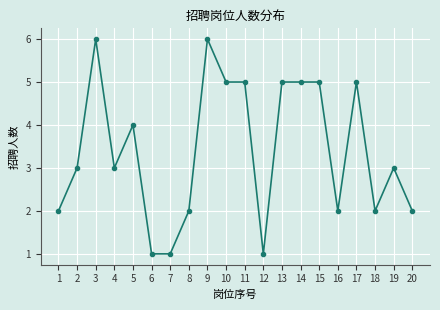

What value does the data have at 10?

5